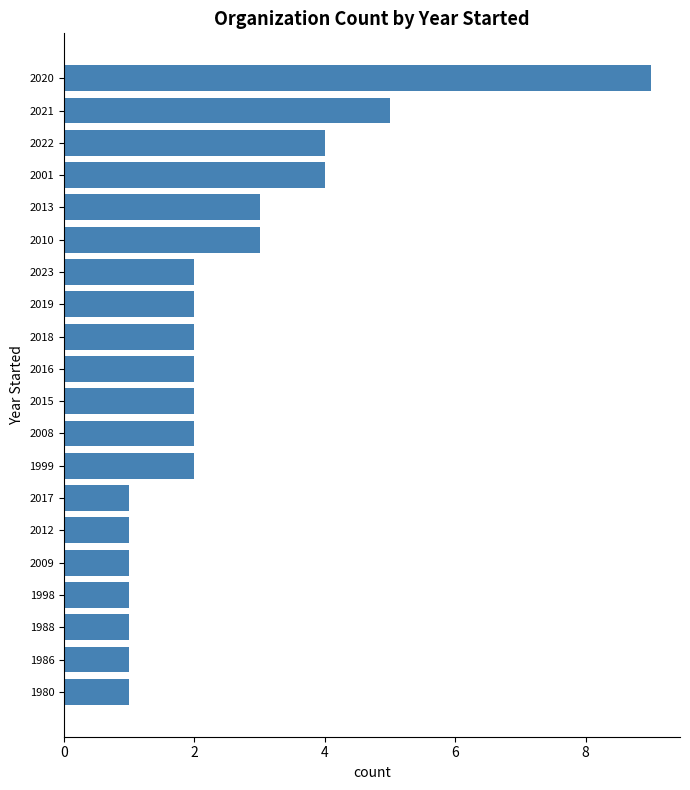

Between 1999 and 2001, which is larger?

2001